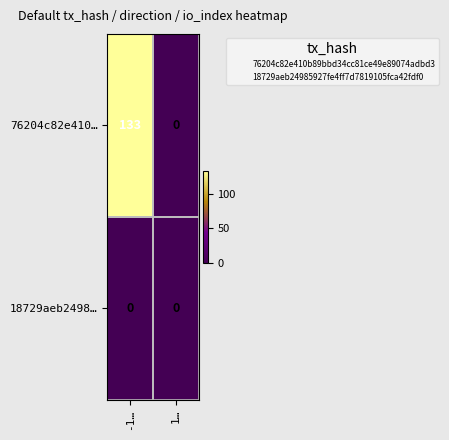

The 18729aeb2498… series shows 0 at -1…. True or false?

True